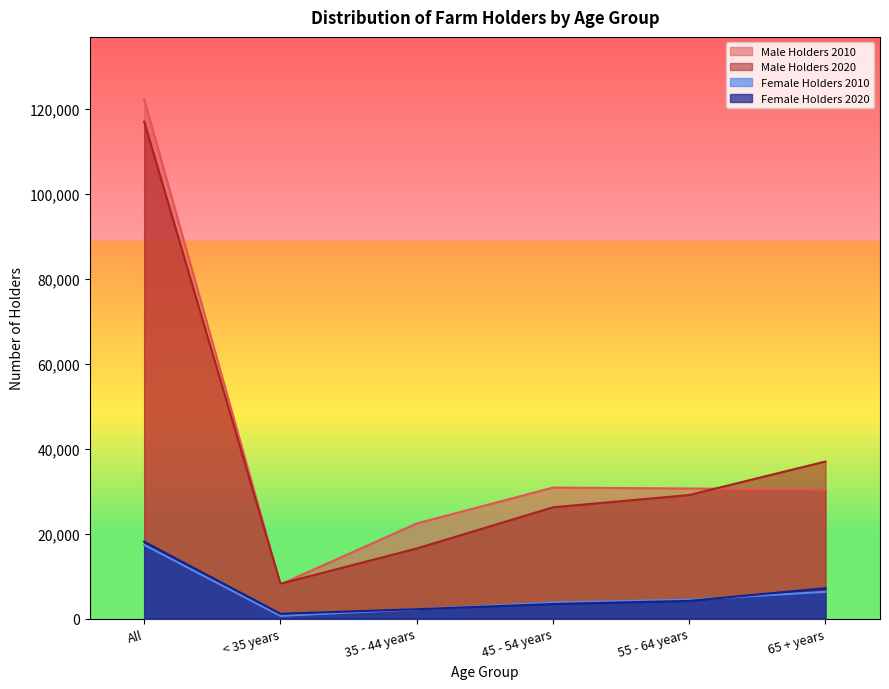

What are all the series names shown in the legend?

Male Holders 2010, Male Holders 2020, Female Holders 2010, Female Holders 2020